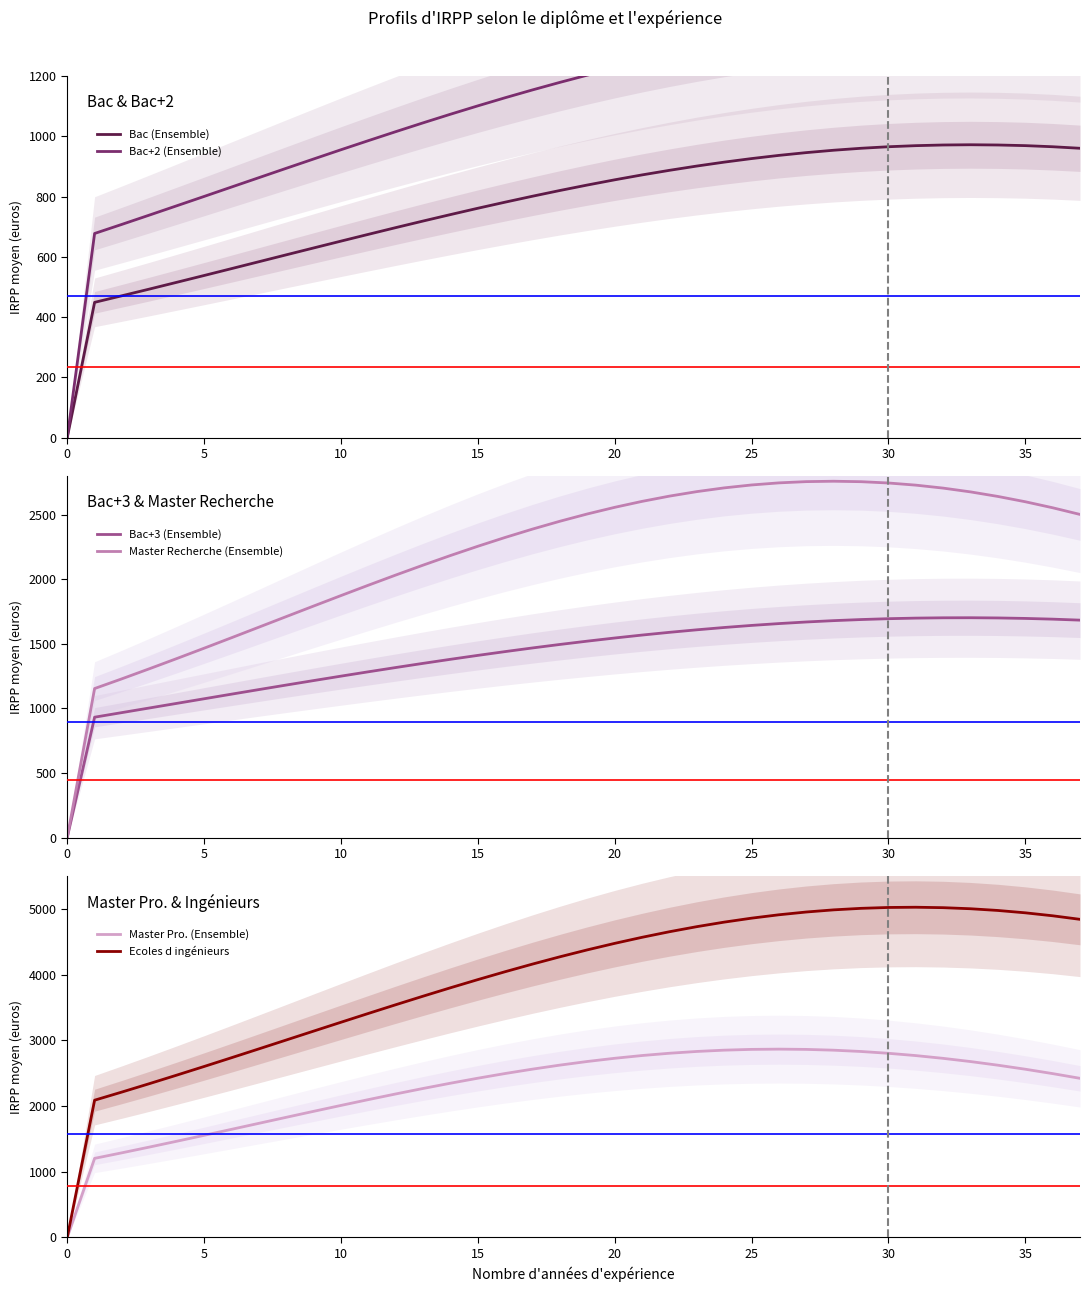

The value of Ecoles d ingénieurs at 30 is 5020.9. True or false?

True